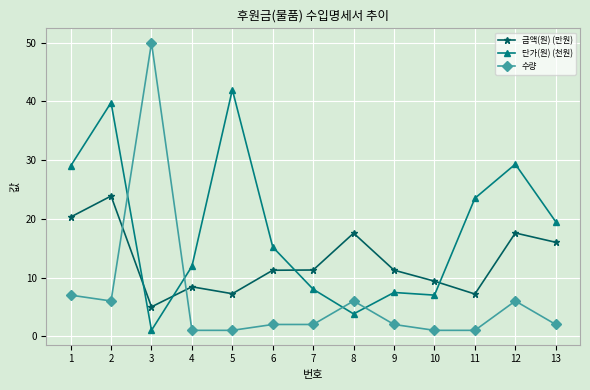

Is it true that 단가(원) (천원) equals 39.8 at 2?

True